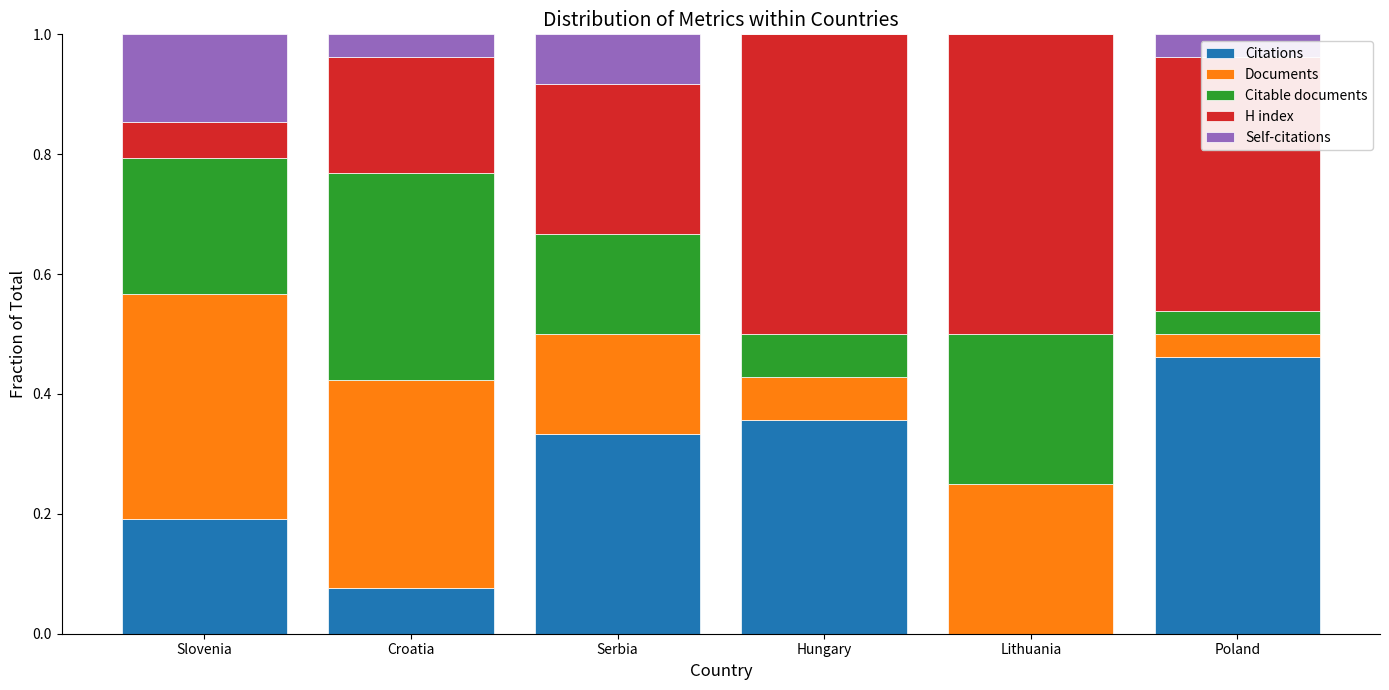

At which label does Citations reach its peak?

Poland